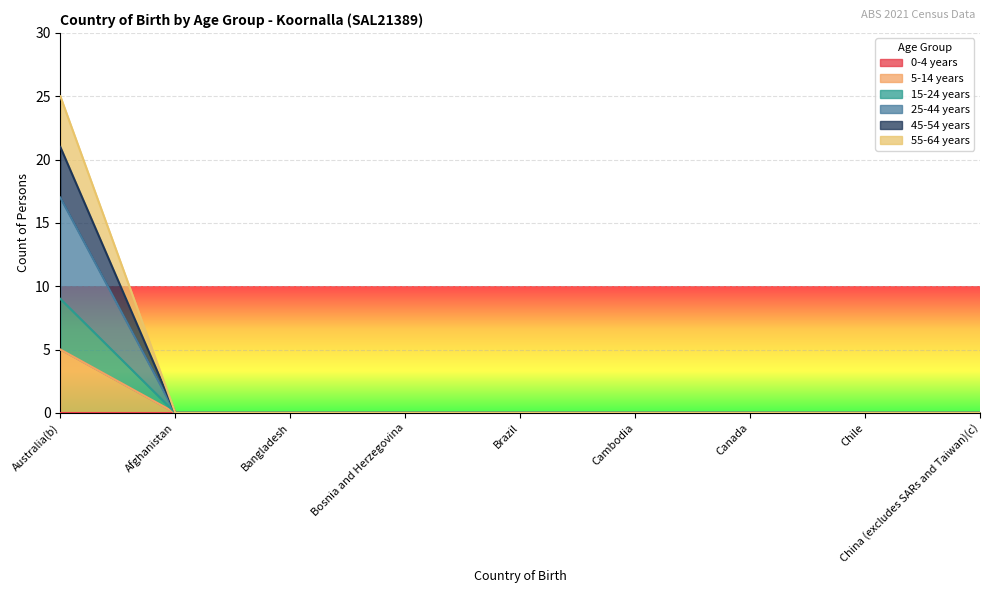

Is it true that 15-24 years equals -4 at China (excludes SARs and Taiwan)(c)?

False